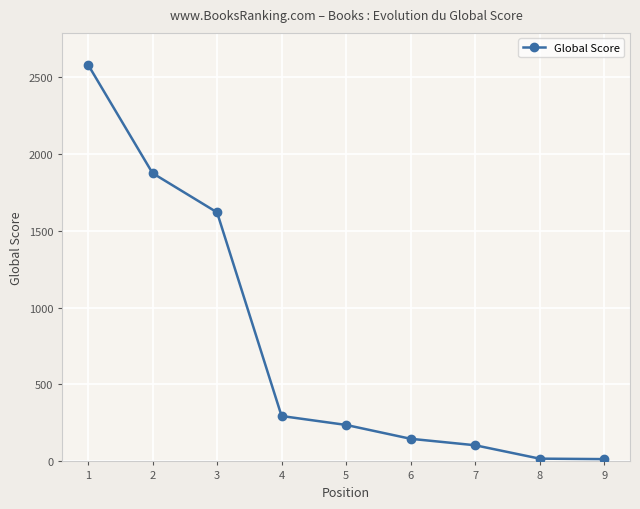

How many lines are shown in the chart?

1